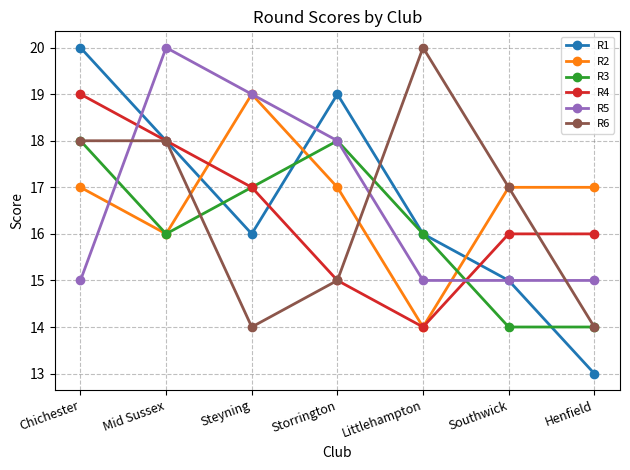

How many series are shown in this chart?

6